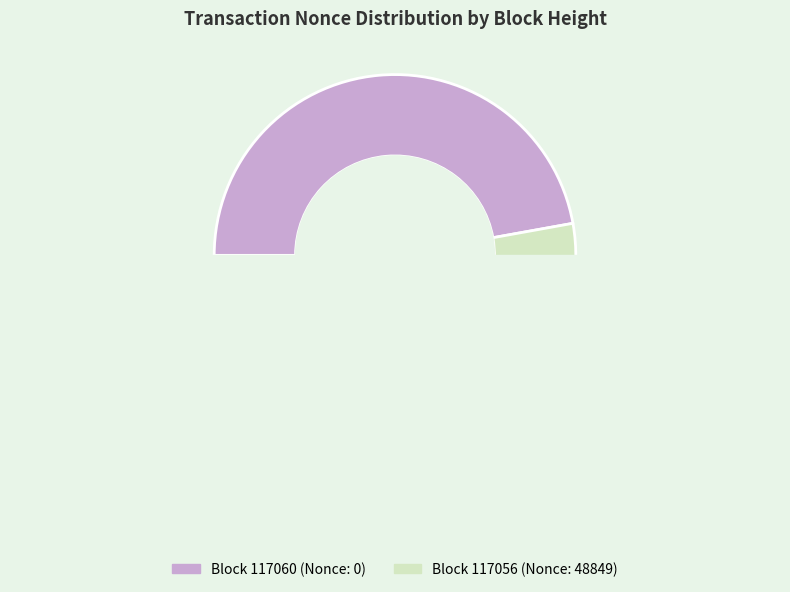

Is it true that 117060 is 1% of the pie?

False